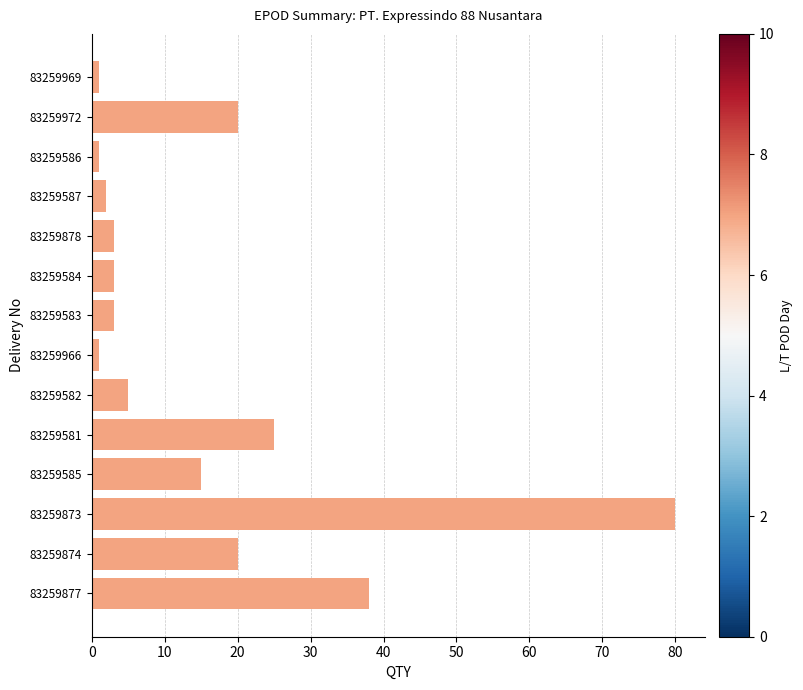

Where is the data nearest to the value 40?

83259877